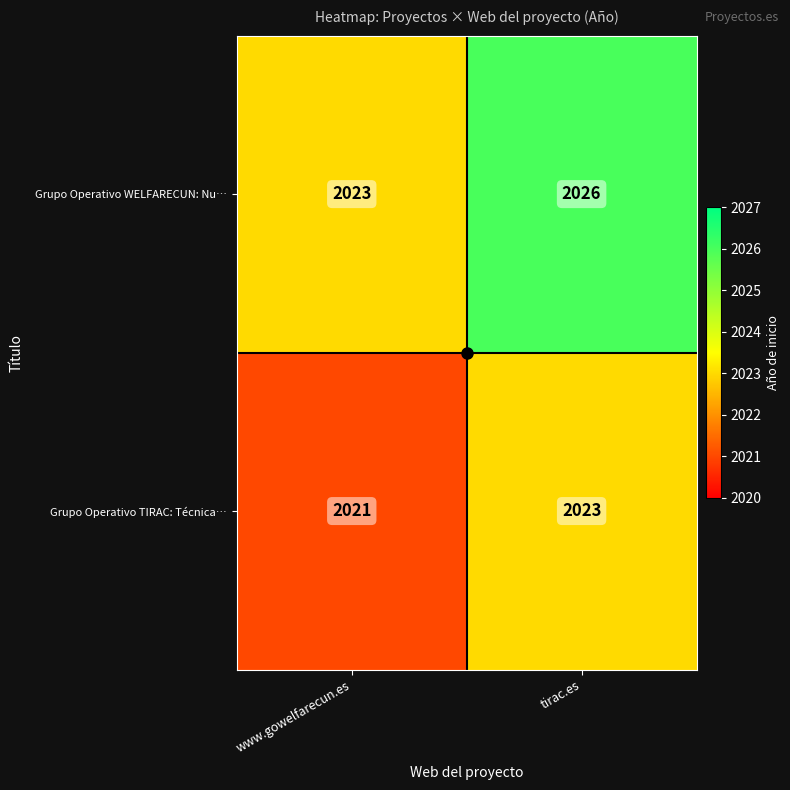

Read the Grupo Operativo WELFARECUN: Nu… value at tirac.es.

2026